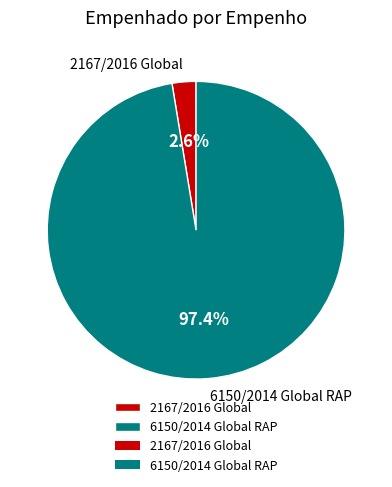

Between 6150/2014 Global RAP and 2167/2016 Global, which is larger?

6150/2014 Global RAP